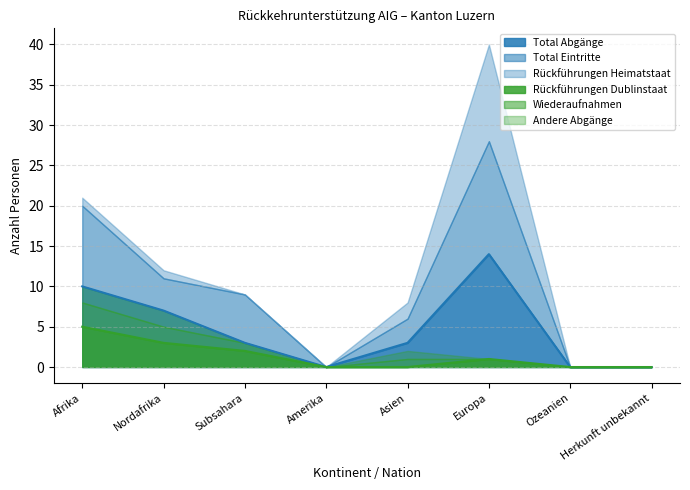

True or false: Rückführungen Heimatstaat and Rückführungen Dublinstaat intersect in this chart.

False